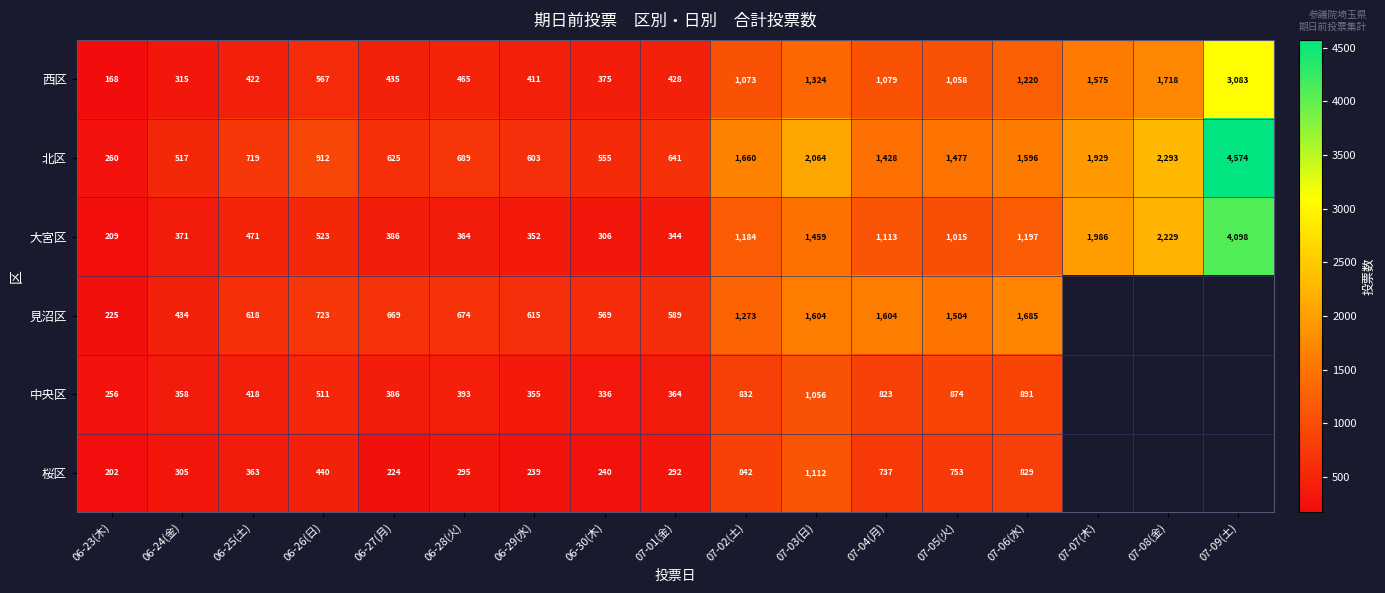

What is the approximate value of 大宮区 at 06-29(水)?

352